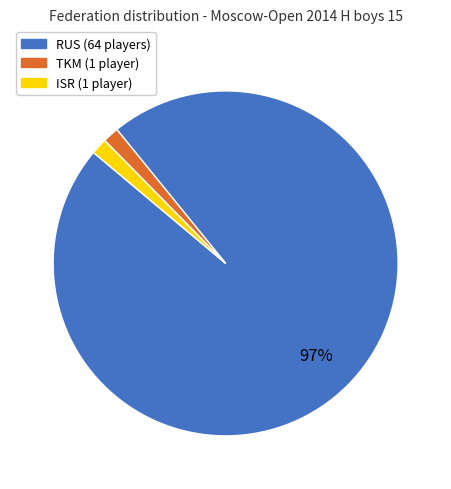

To the nearest percent, what portion does ISR represent?

2%